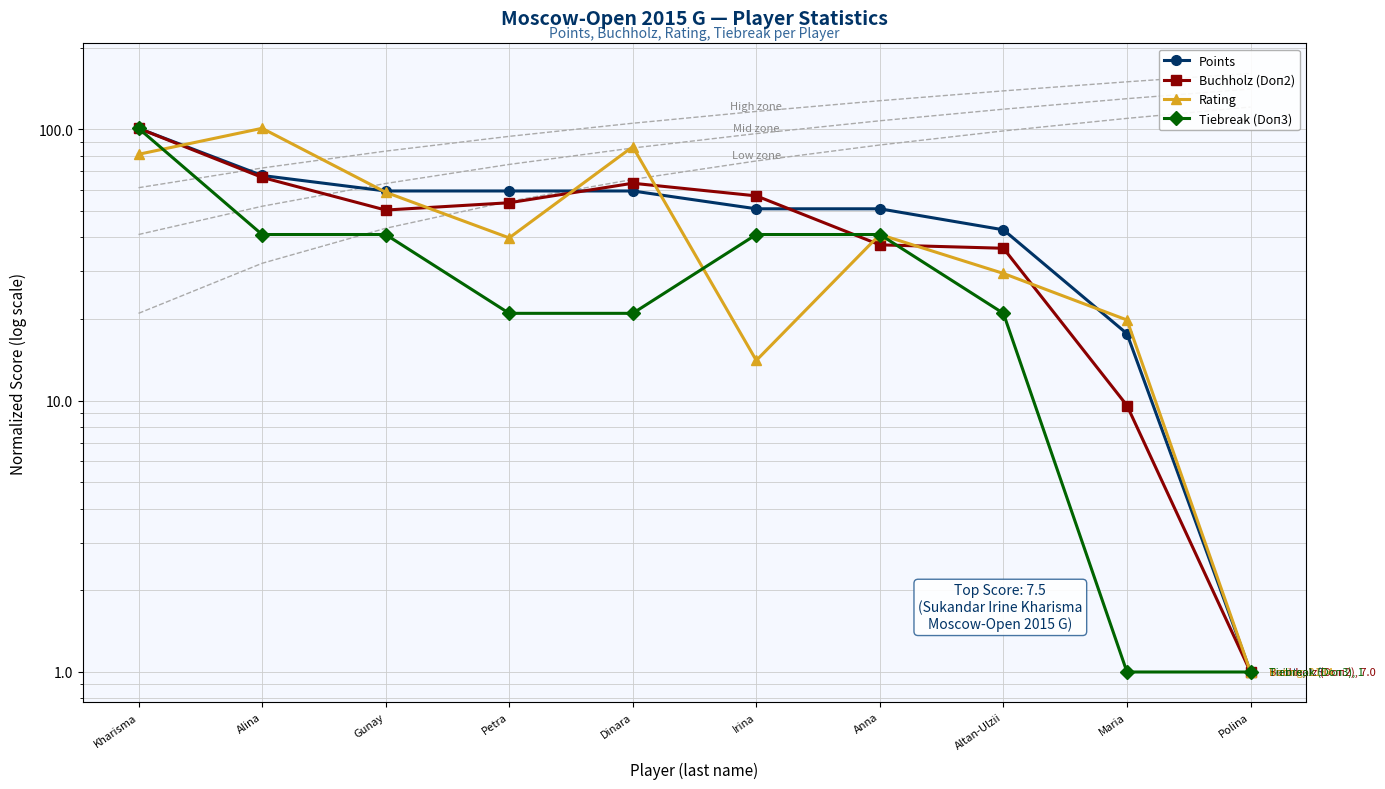

List the series in order of their peak value, lowest first.

Tiebreak (Doп3), Points, Buchholz (Doп2), Rating